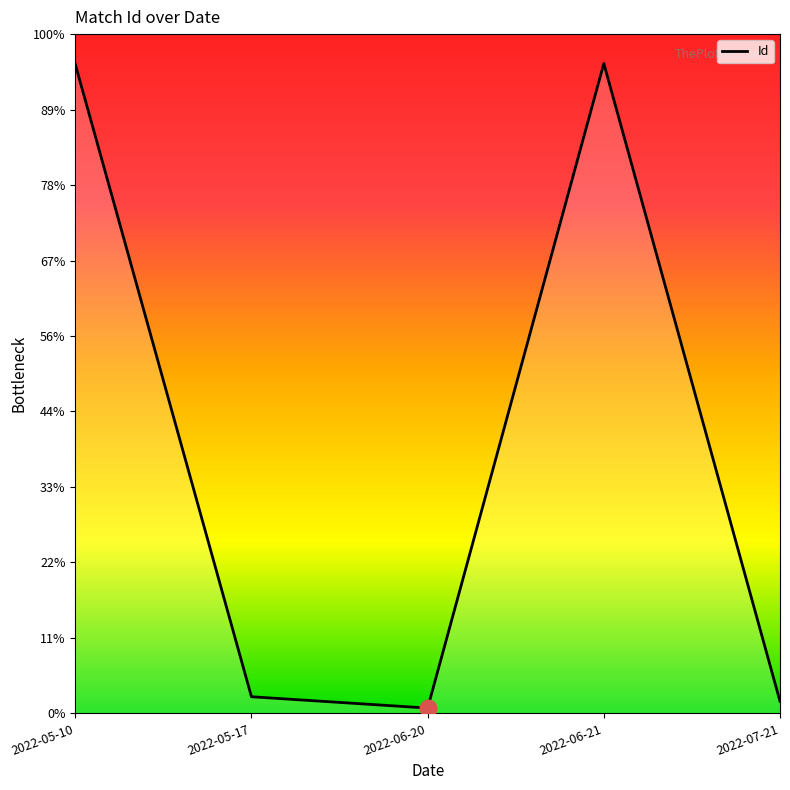

Where is the first local minimum?

2022-06-20